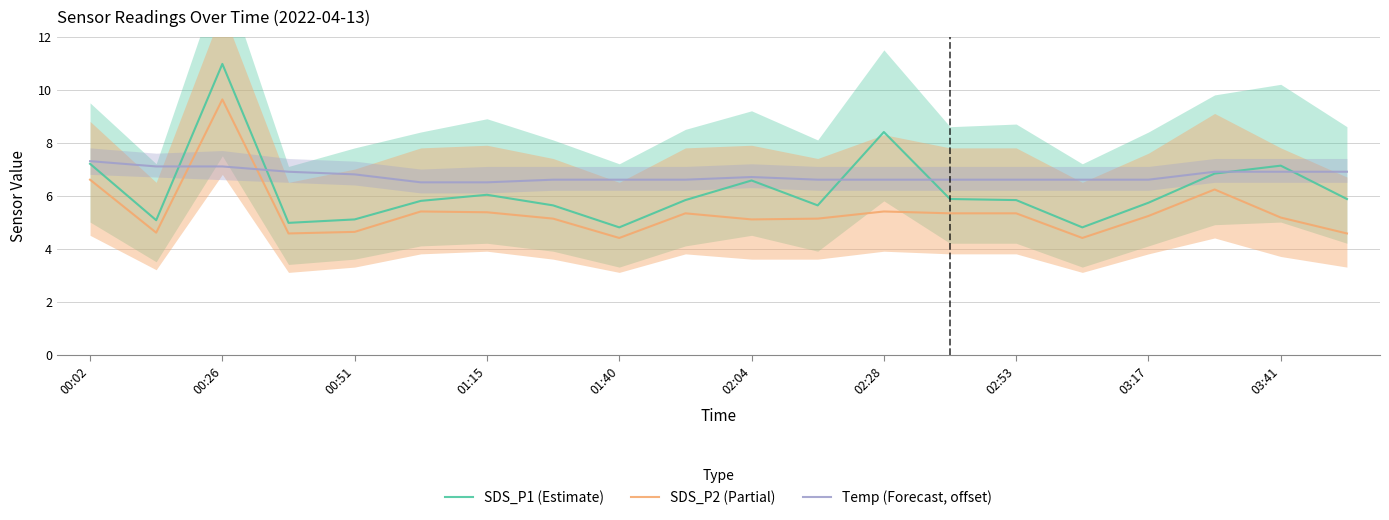

List the series in order of their peak value, highest first.

SDS_P1 (Estimate), SDS_P2 (Partial), Temp (Forecast, offset)